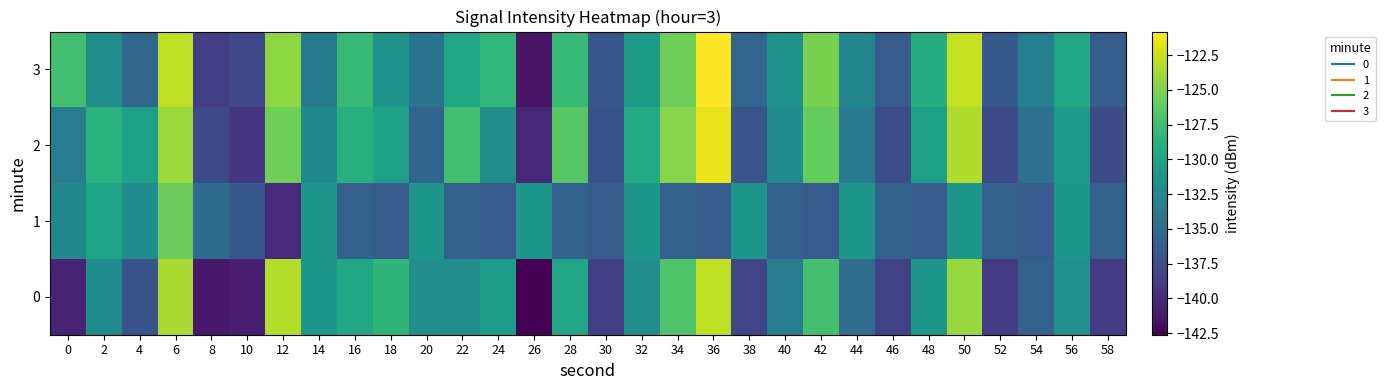

At which category is the sum across all series the highest?

6